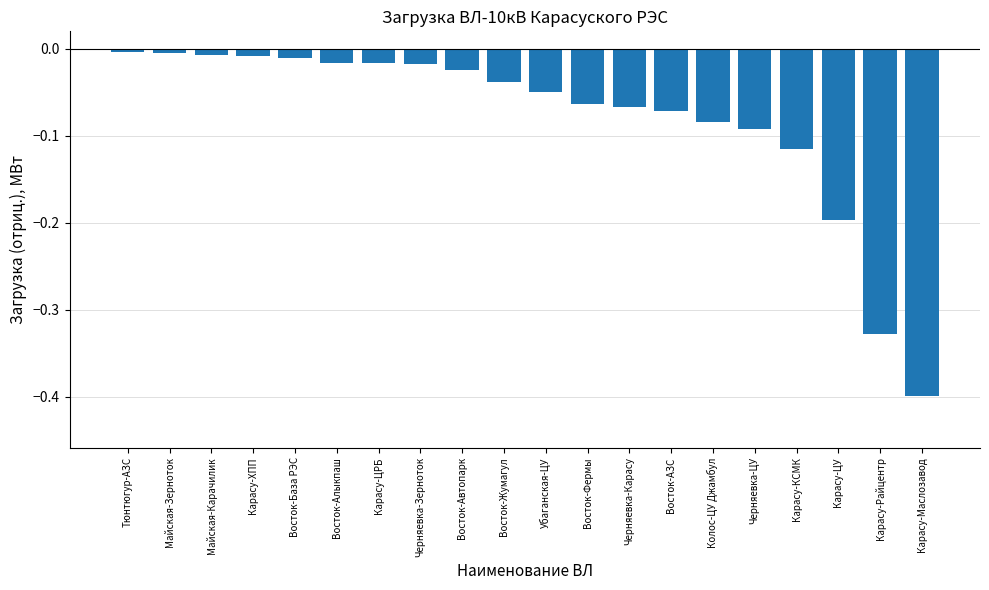

What is the change in value from Тюнтюгур-АЗС to Карасу-ЦУ?

-0.2